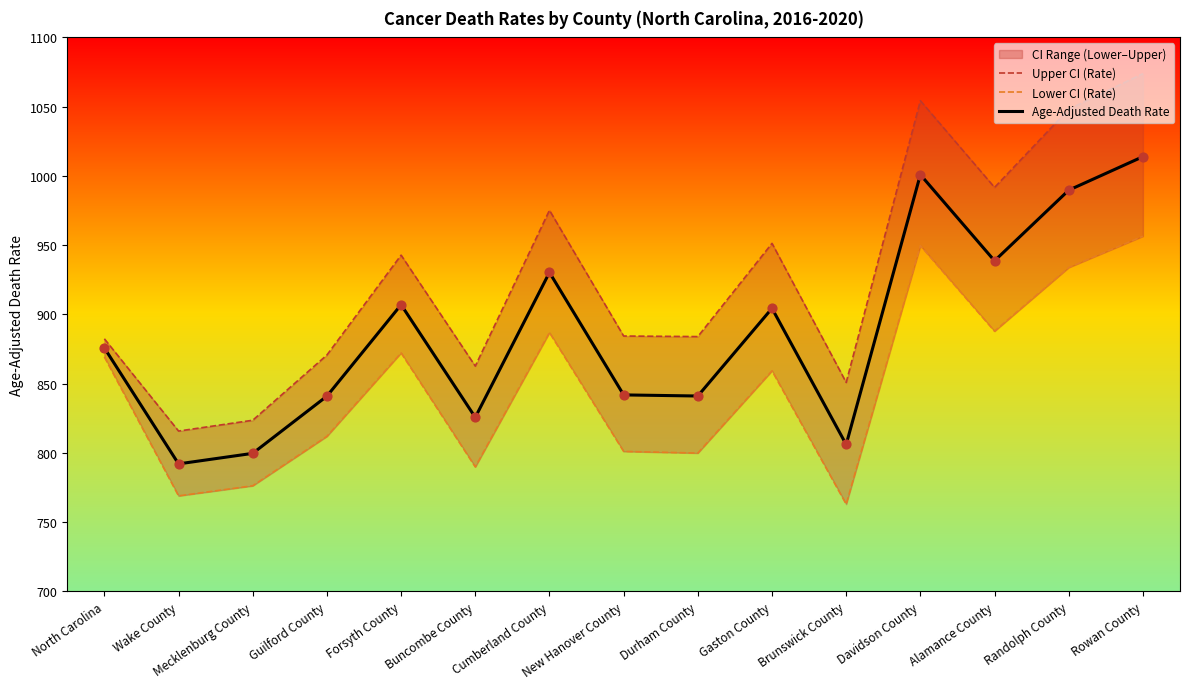

At how many categories does at least one series exceed 973?

5